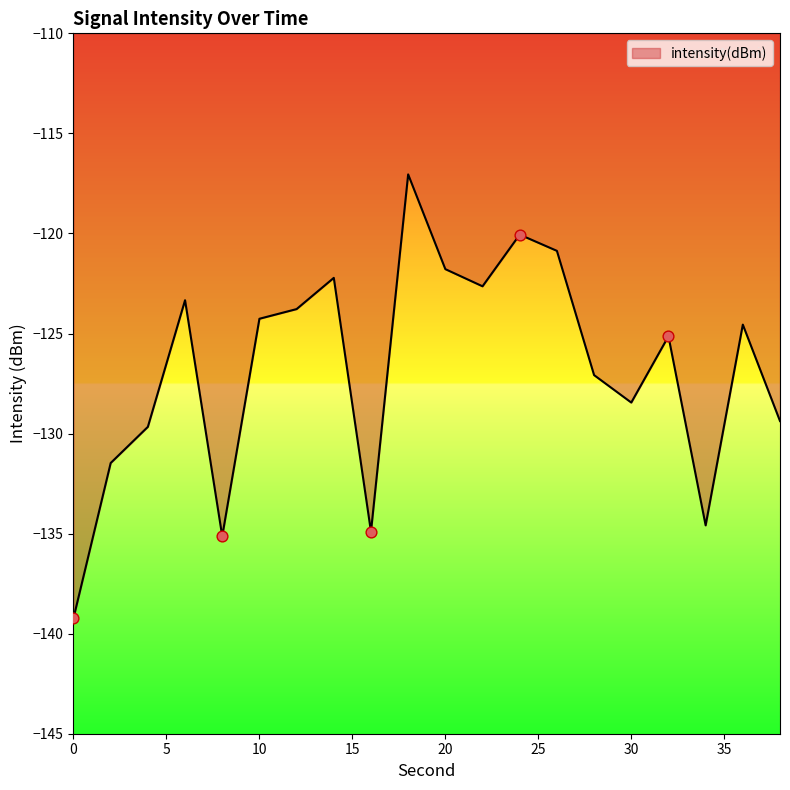

What is the smallest value displayed?

-139.2